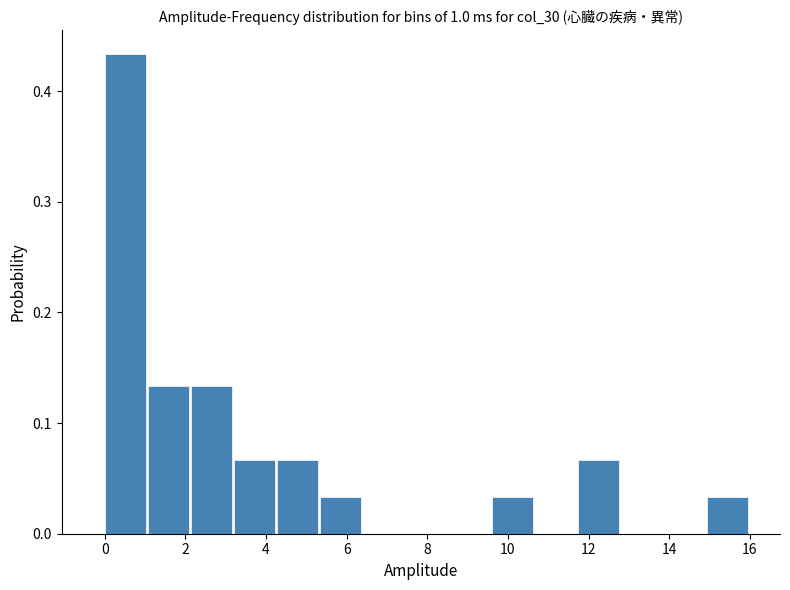

Reading left to right, list every bar in this chart as the range it spans on the x-axis followed by its height. Neither the bar edges nor the heights are printed on the chart, so give them approximately, as read against the axes.

0.0 to 1.0: 0.43
1.0 to 2.2: 0.13
2.2 to 3.2: 0.13
3.2 to 4.2: 0.07
4.2 to 5.4: 0.07
5.4 to 6.4: 0.03
6.4 to 7.4: 0
7.4 to 8.6: 0
8.6 to 9.6: 0
9.6 to 10.6: 0.03
10.6 to 11.8: 0
11.8 to 12.8: 0.07
12.8 to 13.8: 0
13.8 to 15.0: 0
15.0 to 16.0: 0.03